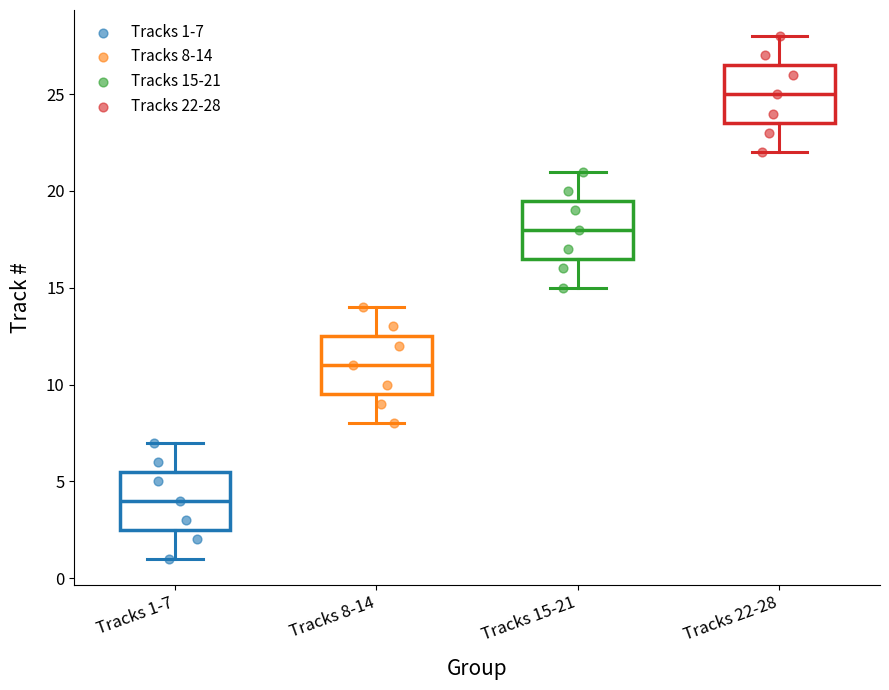

Reading left to right, read every box against the y-axis: the position of its median line, the range the box covers, and the ends of its whiskers. The values are not printed on the chart, so give them approximately, as read against the axis.

Tracks 1-7: median 4.0, box 2.5 to 5.5, whiskers 1.0 to 7.0
Tracks 8-14: median 11.0, box 9.5 to 12.5, whiskers 8.0 to 14.0
Tracks 15-21: median 18.0, box 16.5 to 19.5, whiskers 15.0 to 21.0
Tracks 22-28: median 25.0, box 23.5 to 26.5, whiskers 22.0 to 28.0